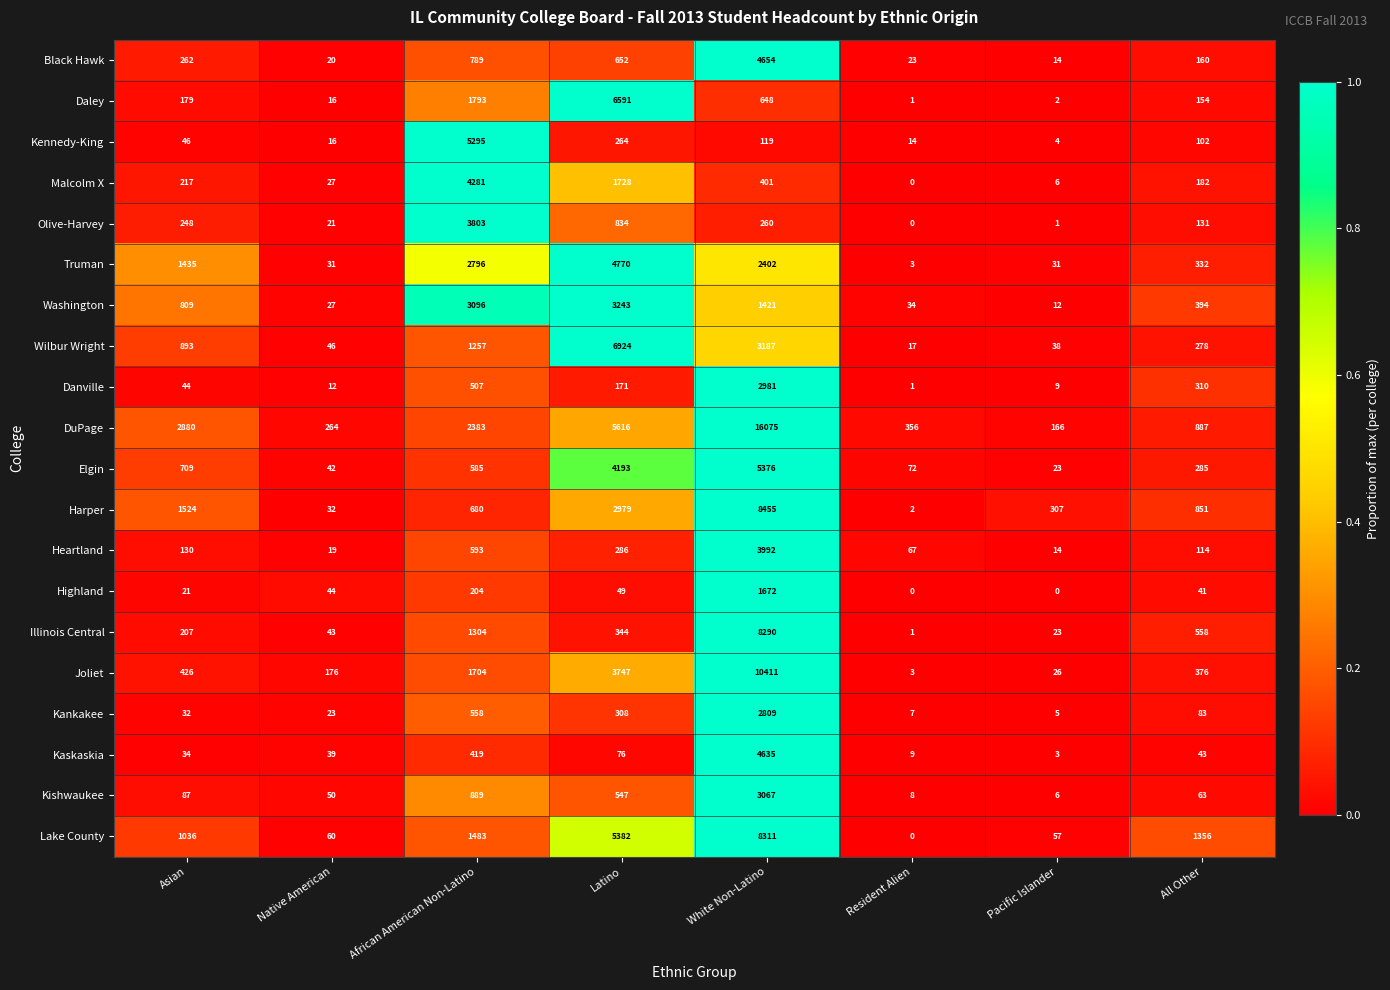

Which series has the largest range (max minus min)?

DuPage